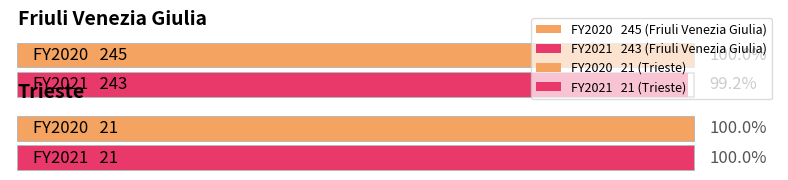

What position from the right is Friuli Venezia Giulia?

2